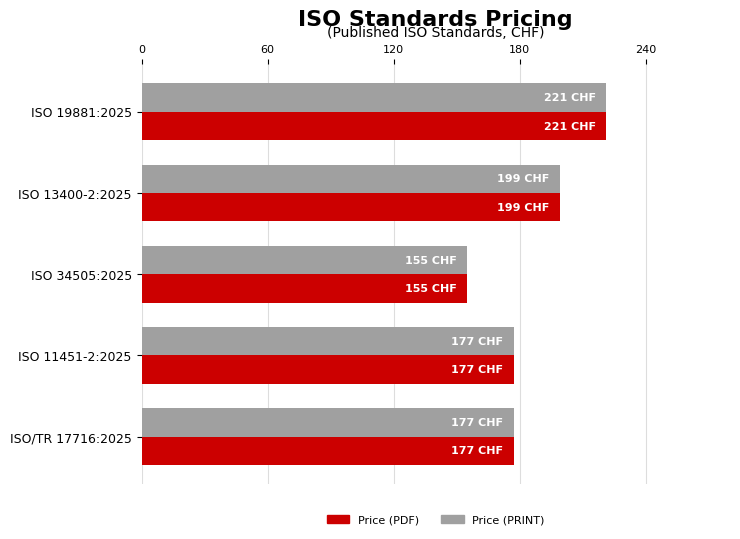

Which label corresponds to the smallest value in the chart?

ISO 34505:2025